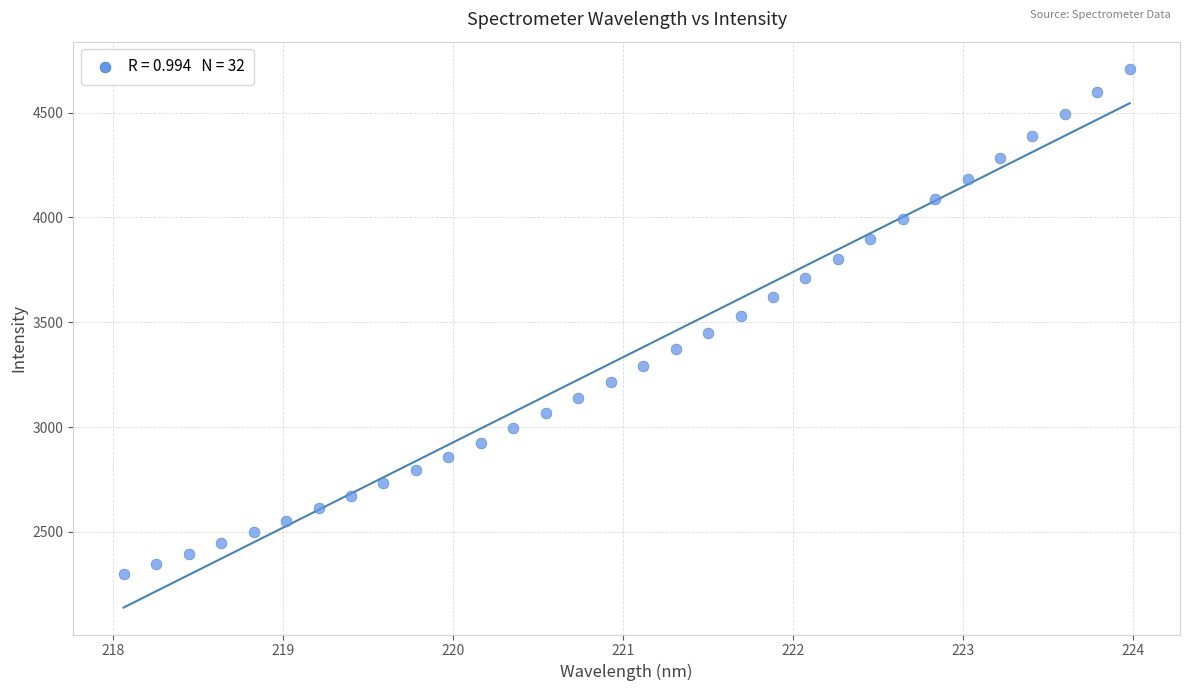

What is the range of Y values (max minus min)?

2411.6